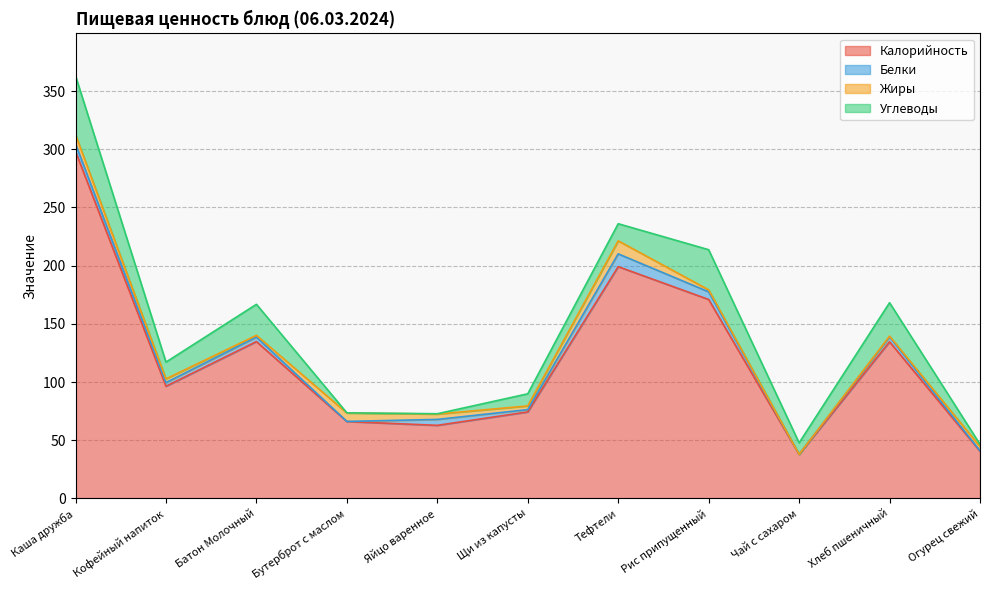

True or false: Калорийность and Углеводы intersect in this chart.

False